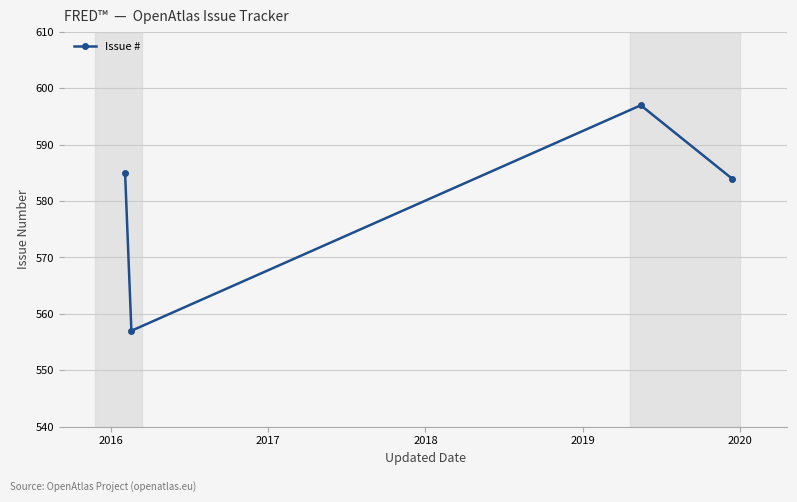

How many lines are shown in the chart?

1